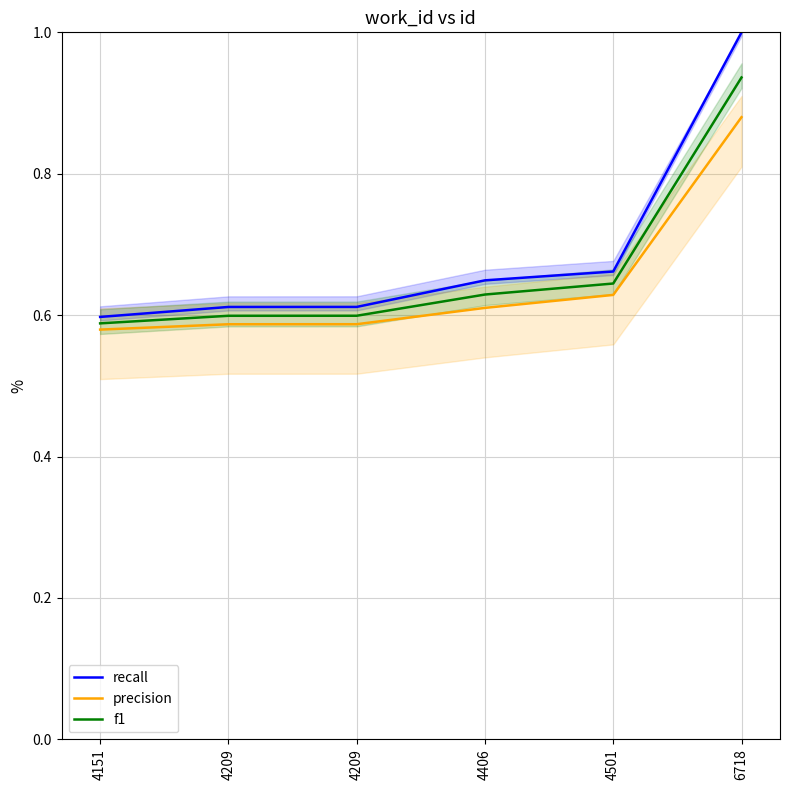

At how many categories does at least one series exceed 0?

6